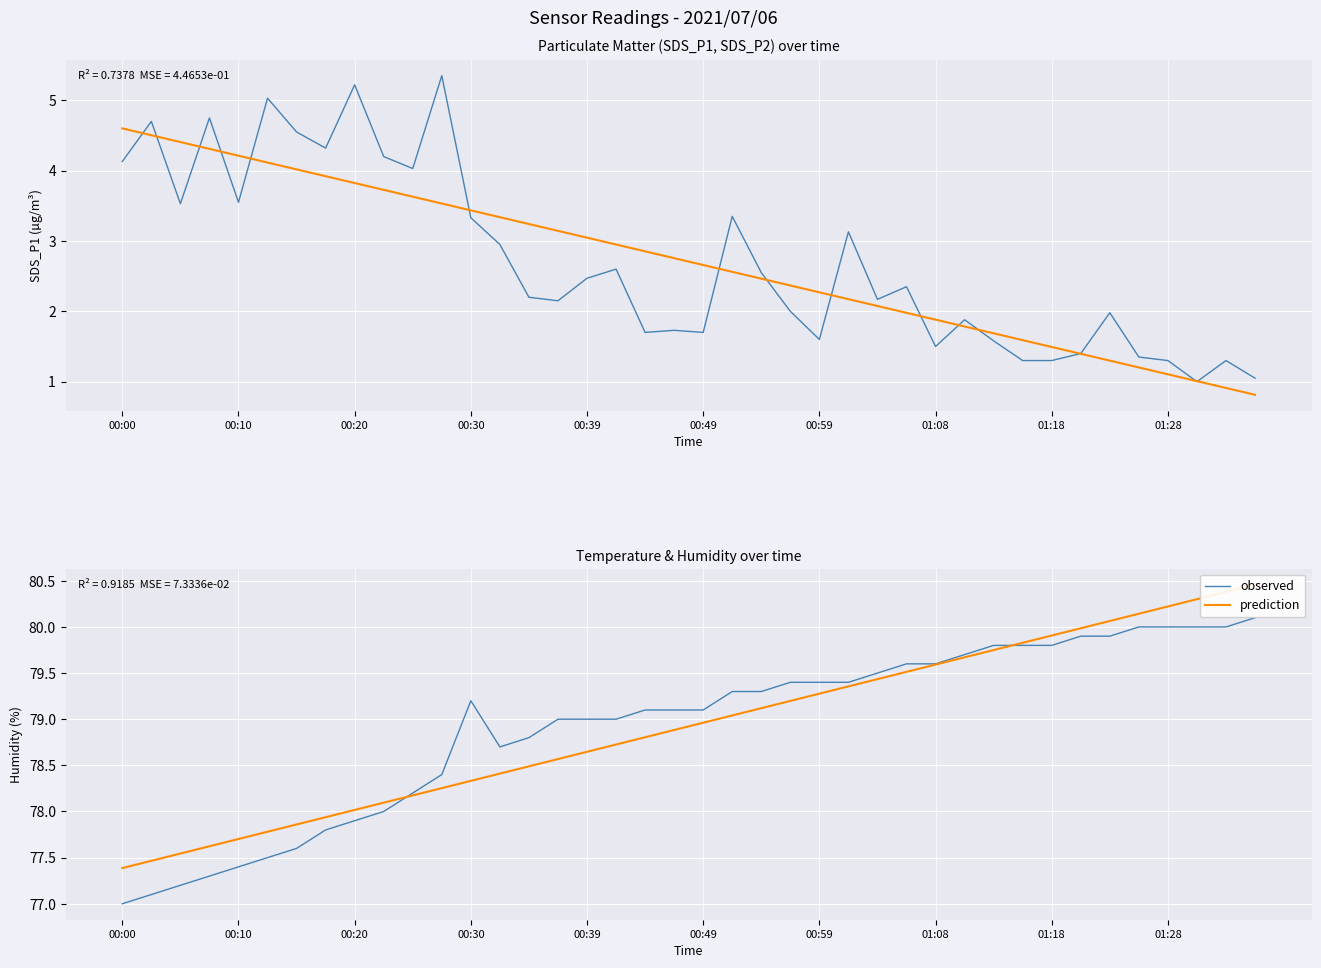

How many interior local valleys does the observed series have?

1